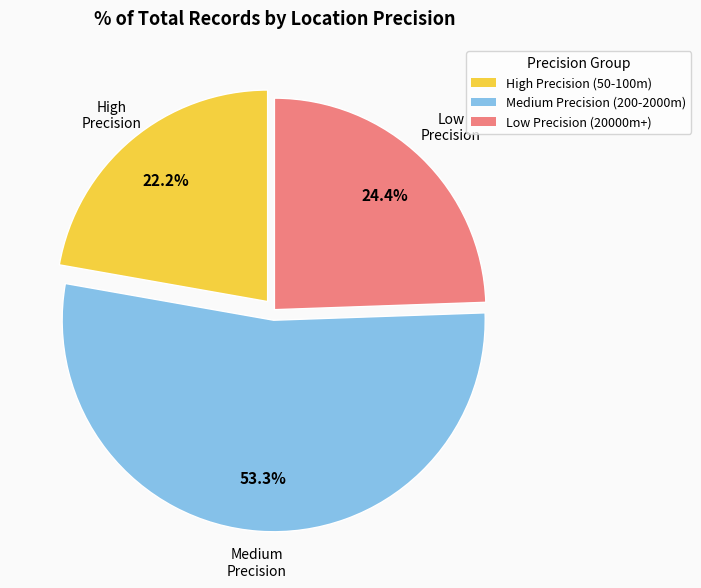

Rank the categories by value from lowest to highest.

High Precision (50-100m), Low Precision (20000m+), Medium Precision (200-2000m)